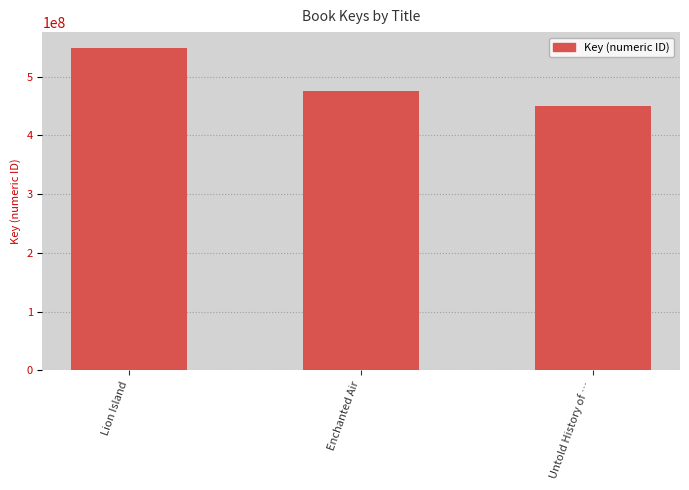

The chart shows a value of 476033514 at Enchanted Air. True or false?

True